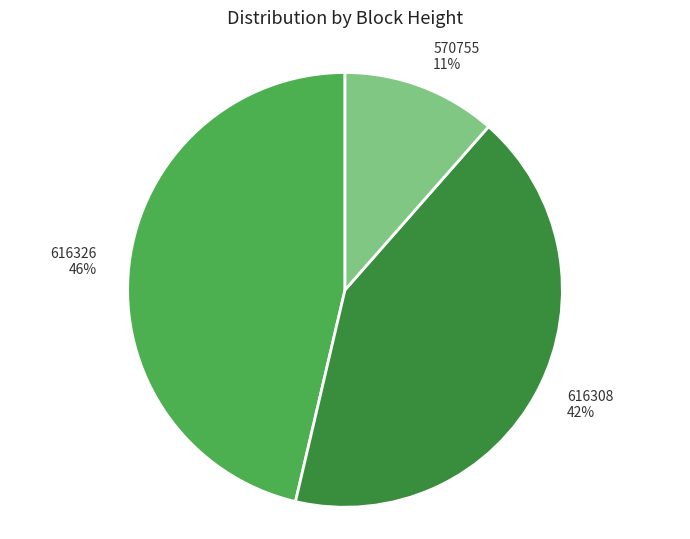

Count the number of slices in the pie.

3